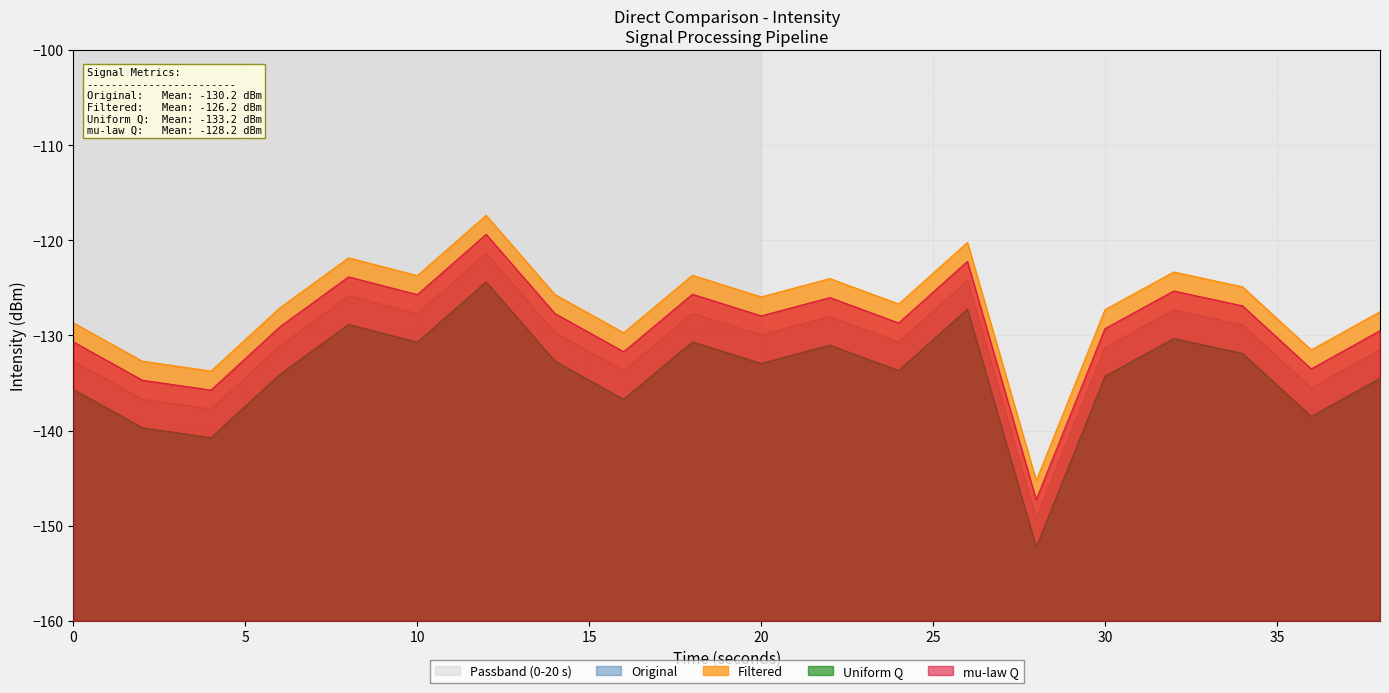

True or false: Uniform Q and mu-law Q cross at least once.

False